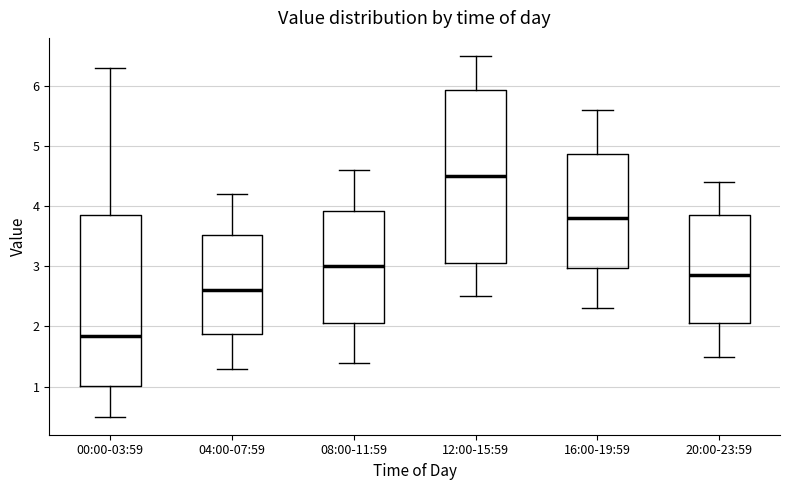

Which box's median line is the lowest?

00:00-03:59